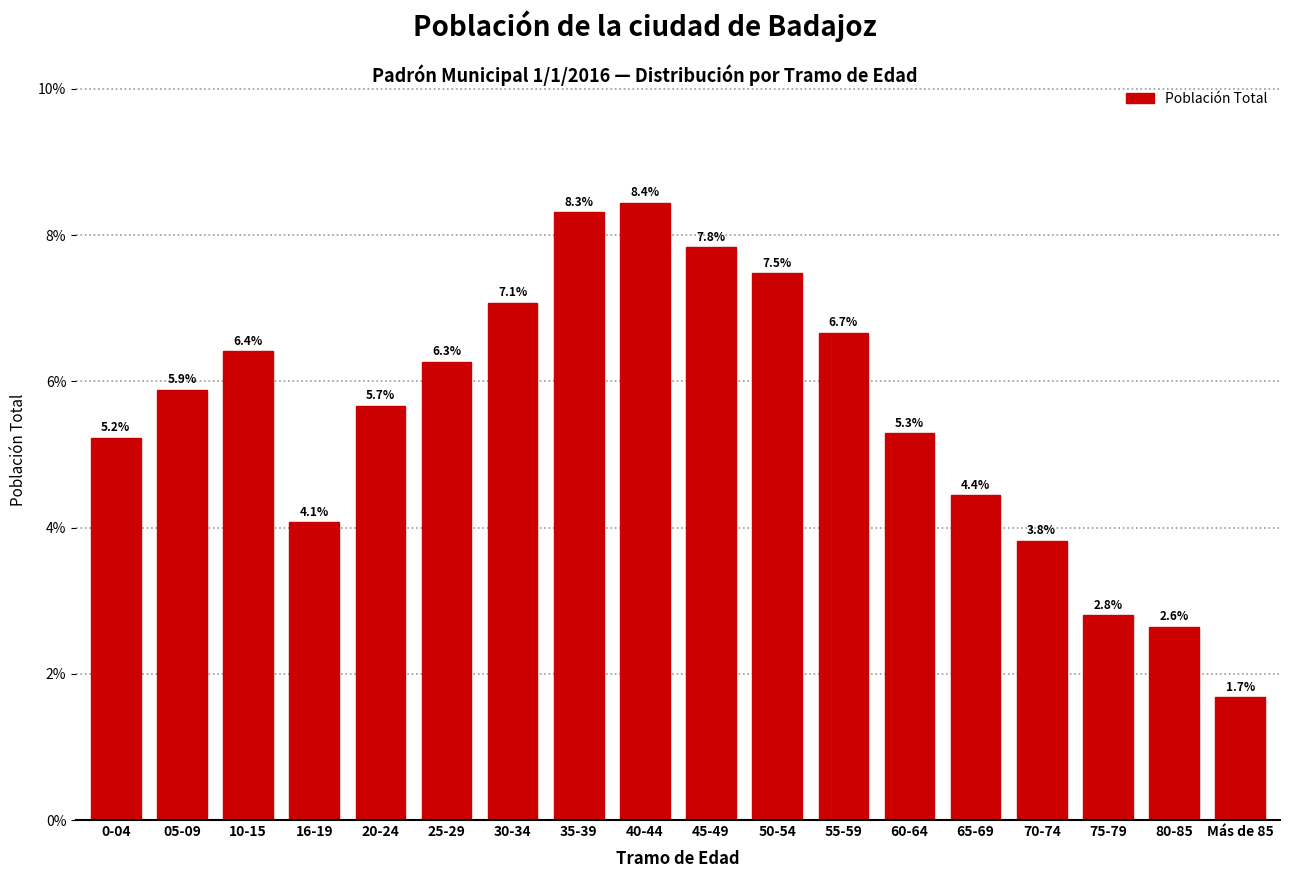

Reading left to right, list all the values displayed in this chart.

5.2	5.9	6.4	4.1	5.7	6.3	7.1	8.3	8.4	7.8	7.5	6.7	5.3	4.4	3.8	2.8	2.6	1.7